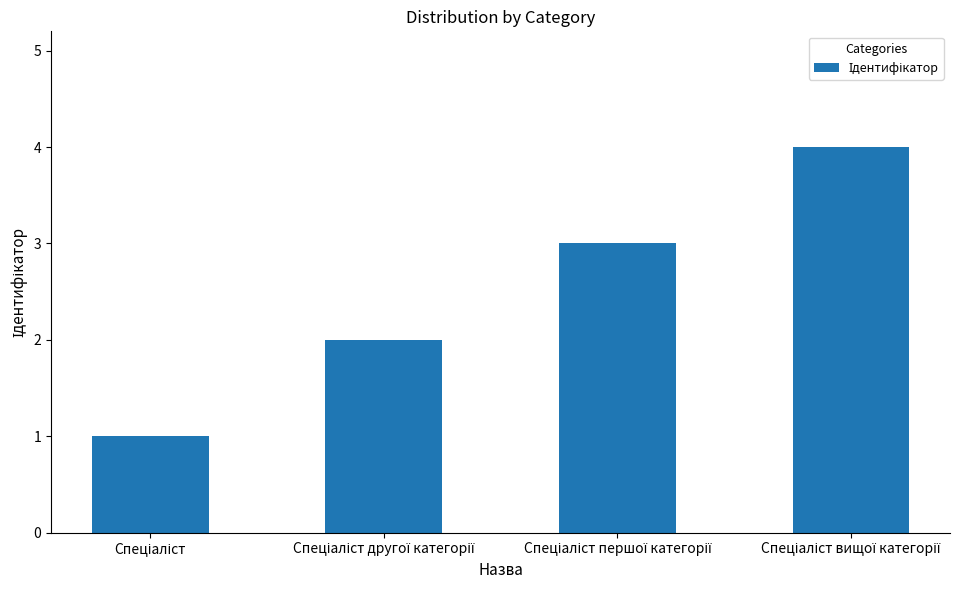

What is the difference between the maximum and minimum values?

3